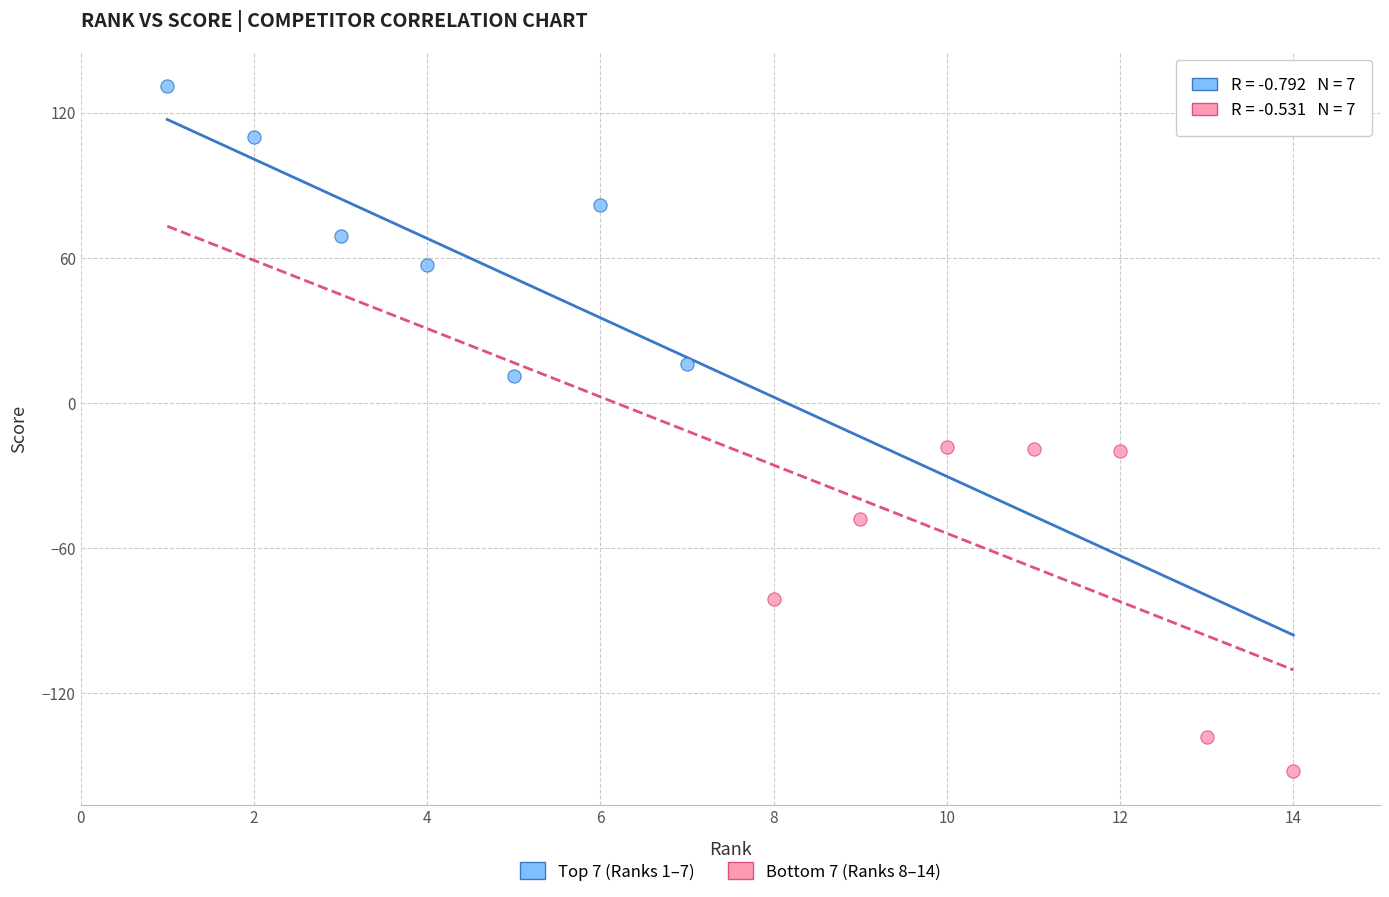

Which series reaches the minimum Y coordinate?

Bottom 7 (Ranks 8–14)